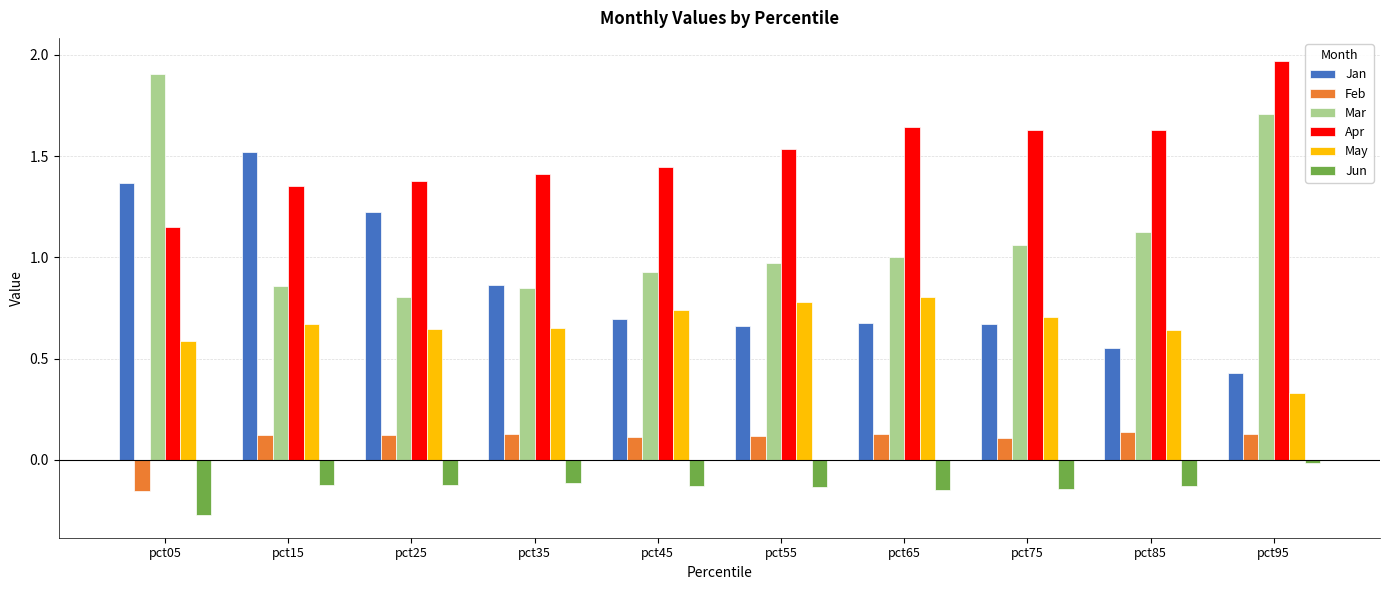

At which label is Jun closest to 0?

pct95